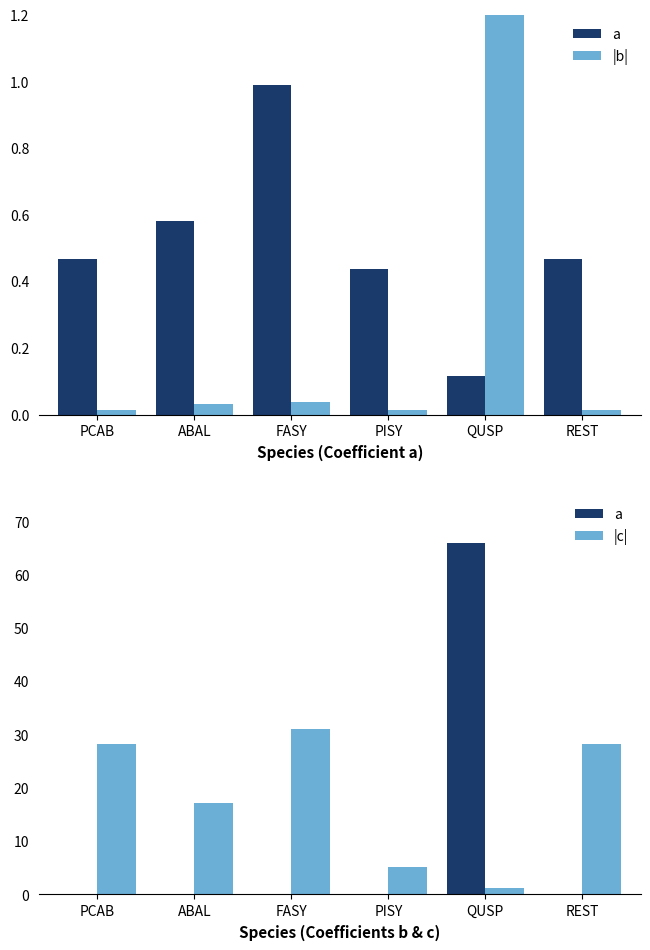

At which label does |b| reach its minimum?

PCAB